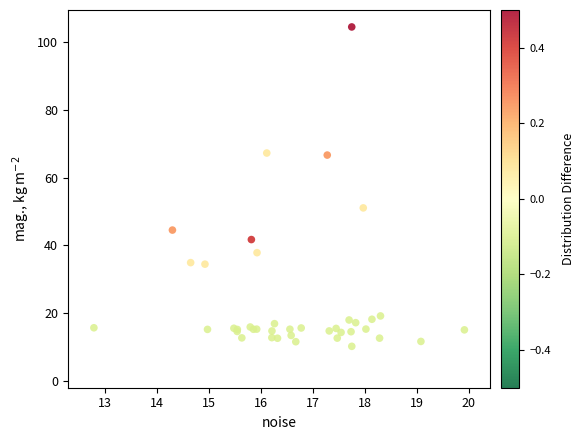

What Y value in the scatter plot is closest to 57?

51.1